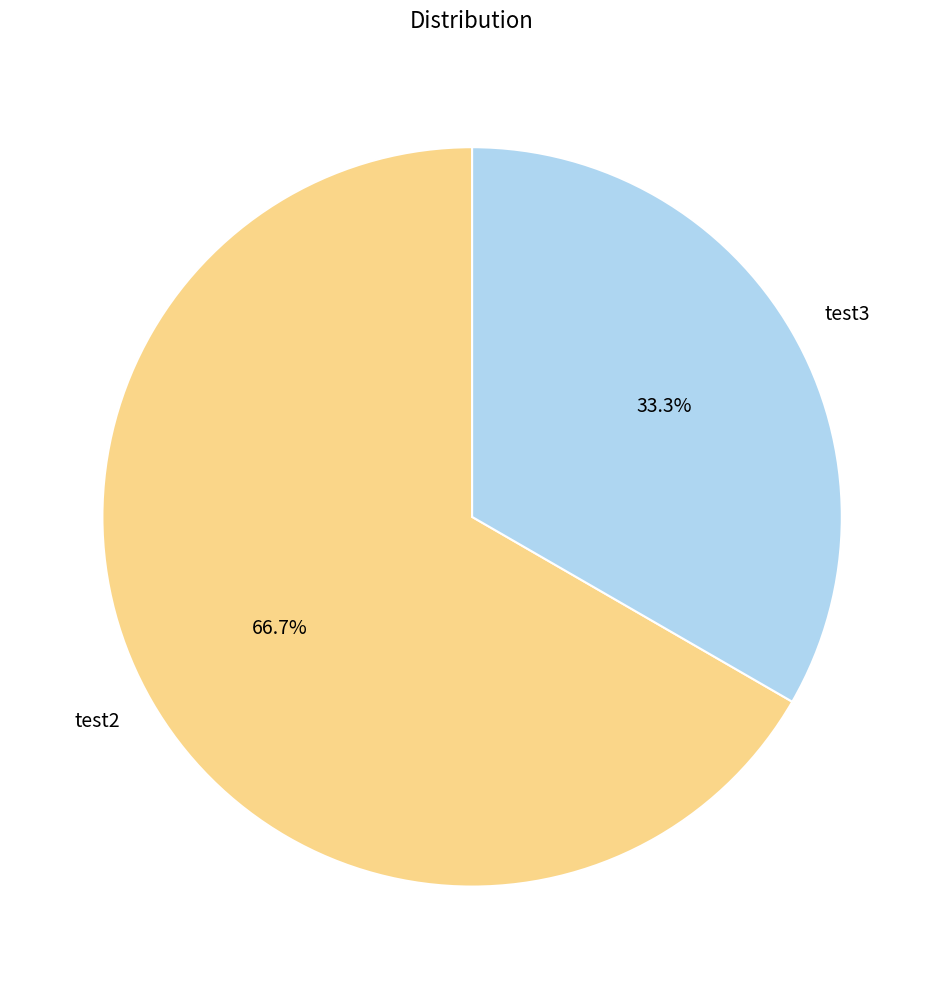

Is there a majority slice in this chart?

Yes